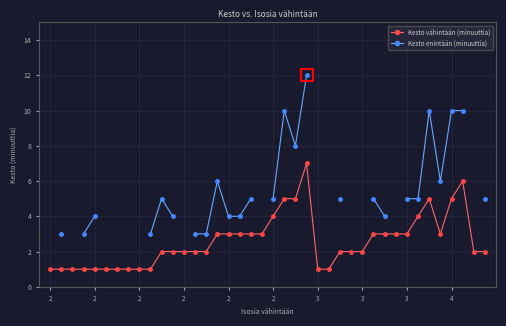

Count the Kesto vähintään (minuuttia) values in the range 1 to 3.

32